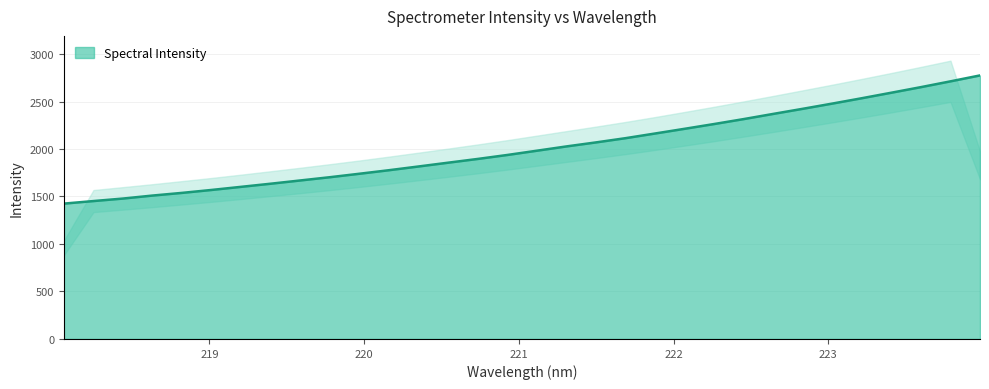

Which label corresponds to the smallest value in the chart?

218.0596